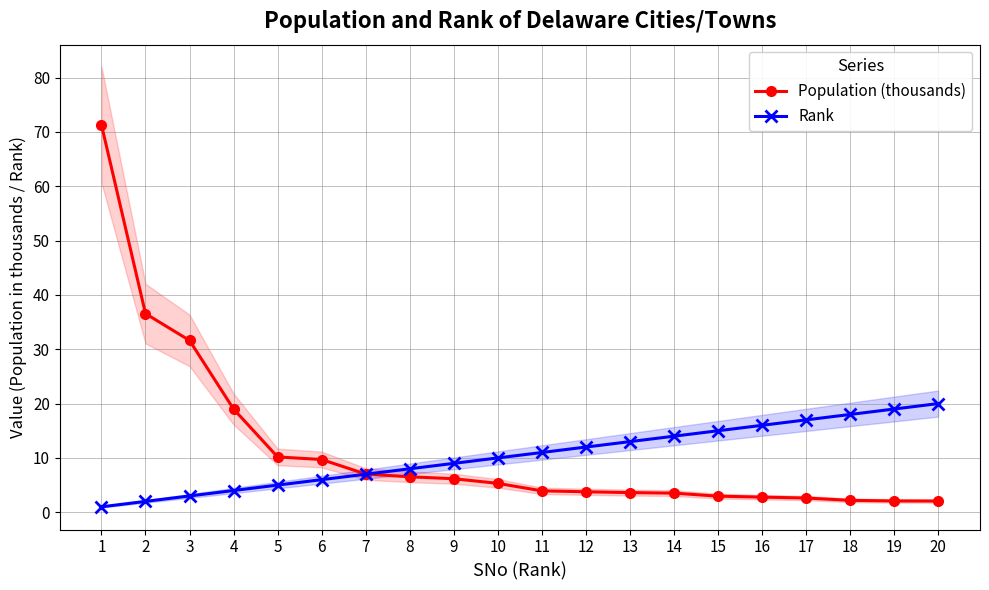

Which series changed the most between 3 and 15?

Population (thousands)